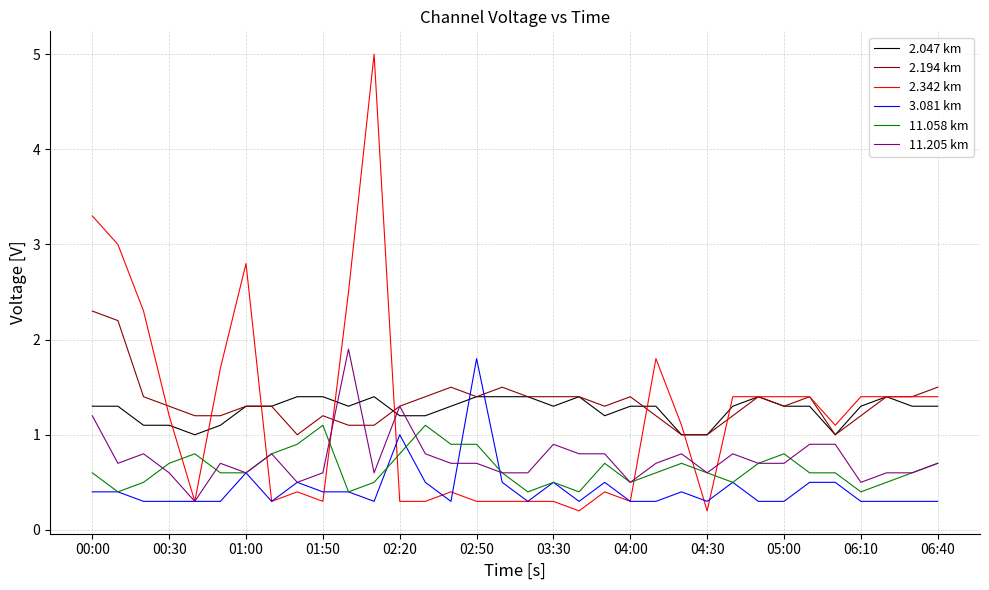

Which series has the widest spread of values?

2.342 km